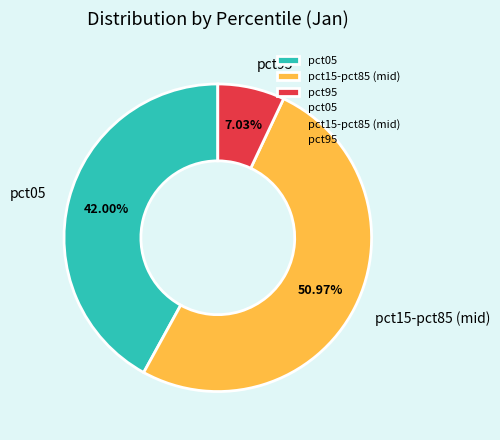

Do pct05 and pct95 together represent more than half of the pie?

No